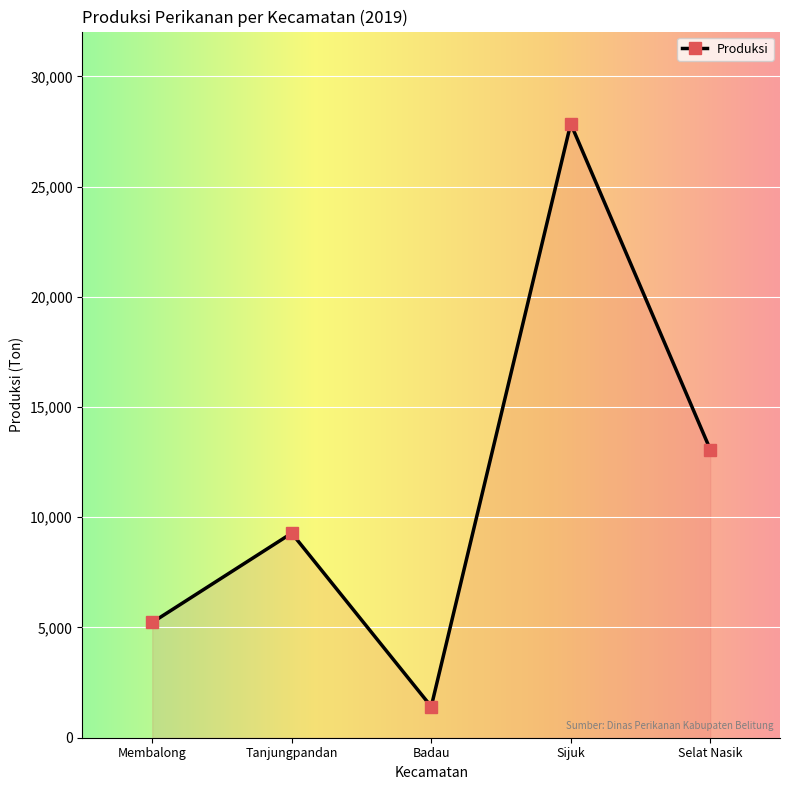

How many points are lower than both their immediate neighbors (excluding endpoints)?

1